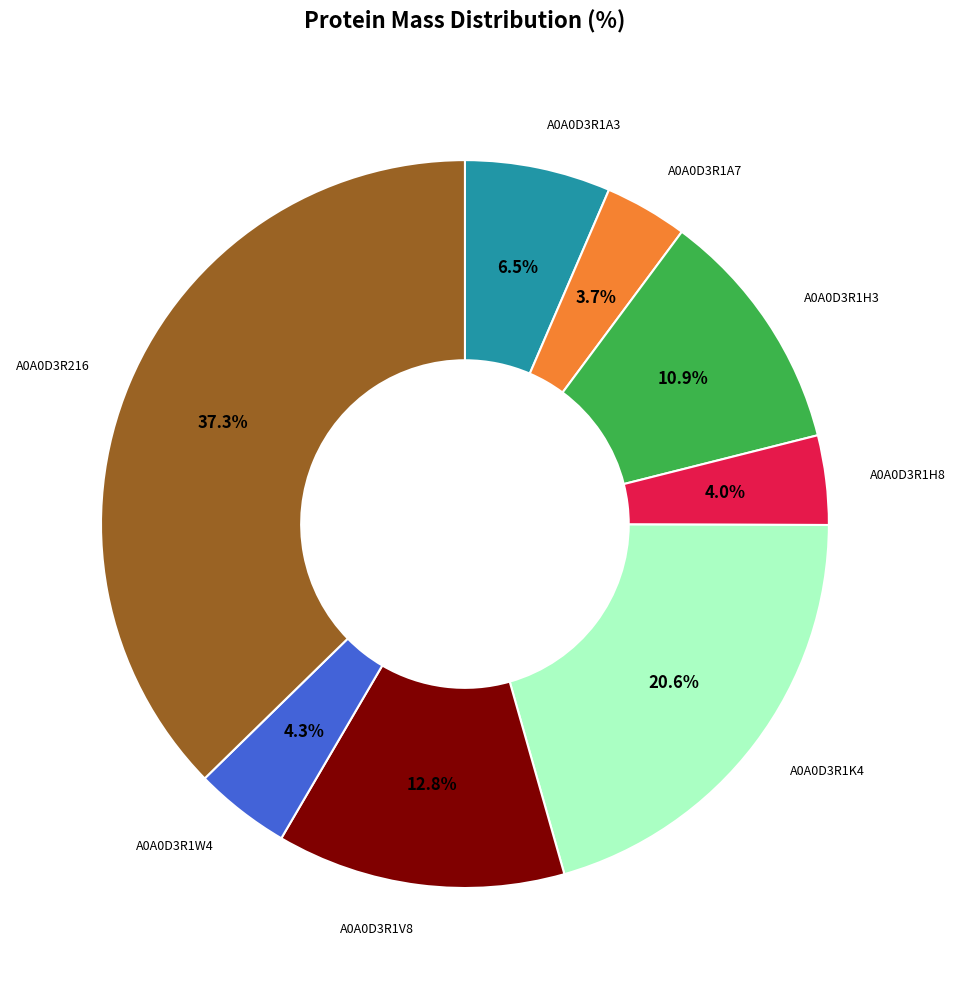

Is there a majority slice in this chart?

No